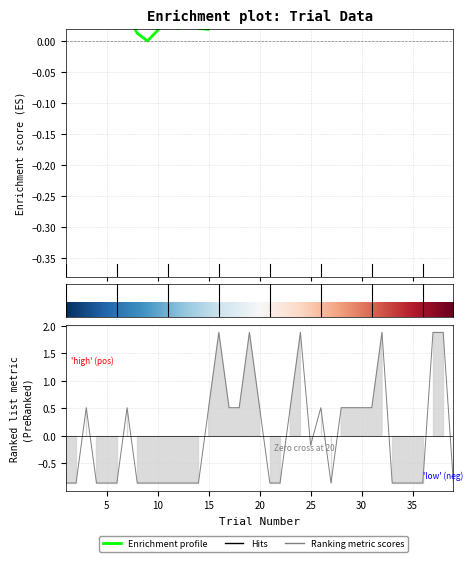

What is the difference between the highest and lowest values at 32?

1.7